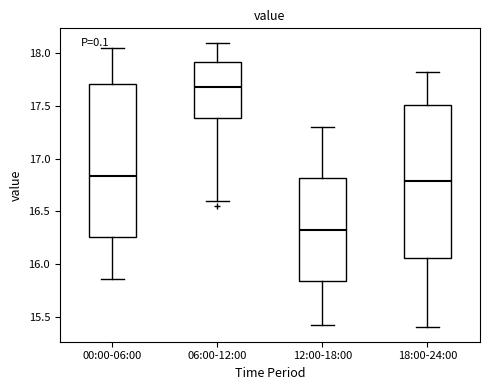

Reading left to right, transcribe this box plot: for each box, give where its median line is, the range the box spans, and where its two whiskers end, as read against the y-axis. The values are not printed on the chart, so give them approximately, as read against the axis.

00:00-06:00: median 16.85, box 16.25 to 17.70, whiskers 15.85 to 18.05
06:00-12:00: median 17.70, box 17.40 to 17.90, whiskers 16.60 to 18.10
12:00-18:00: median 16.35, box 15.85 to 16.80, whiskers 15.40 to 17.30
18:00-24:00: median 16.80, box 16.05 to 17.50, whiskers 15.40 to 17.80